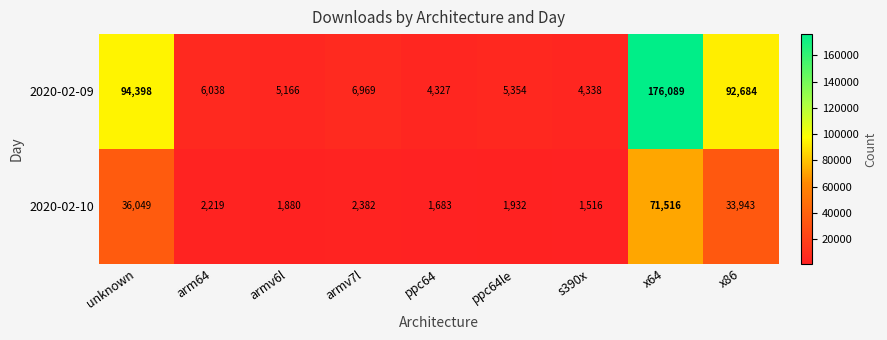

Which series has the largest total across all categories?

2020-02-09